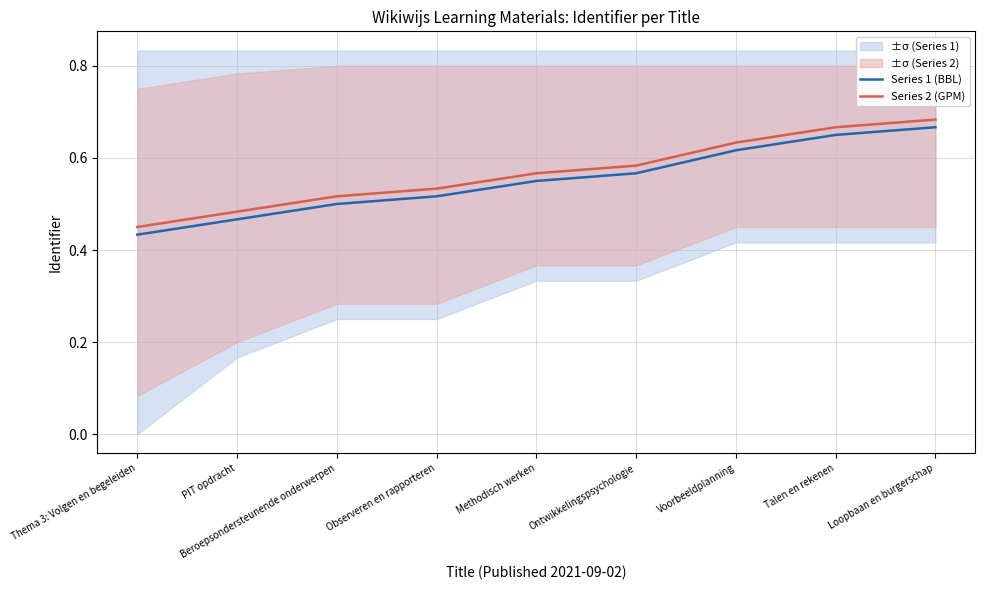

Where is Series 1 (BBL) nearest to the value 0?

Thema 3: Volgen en begeleiden